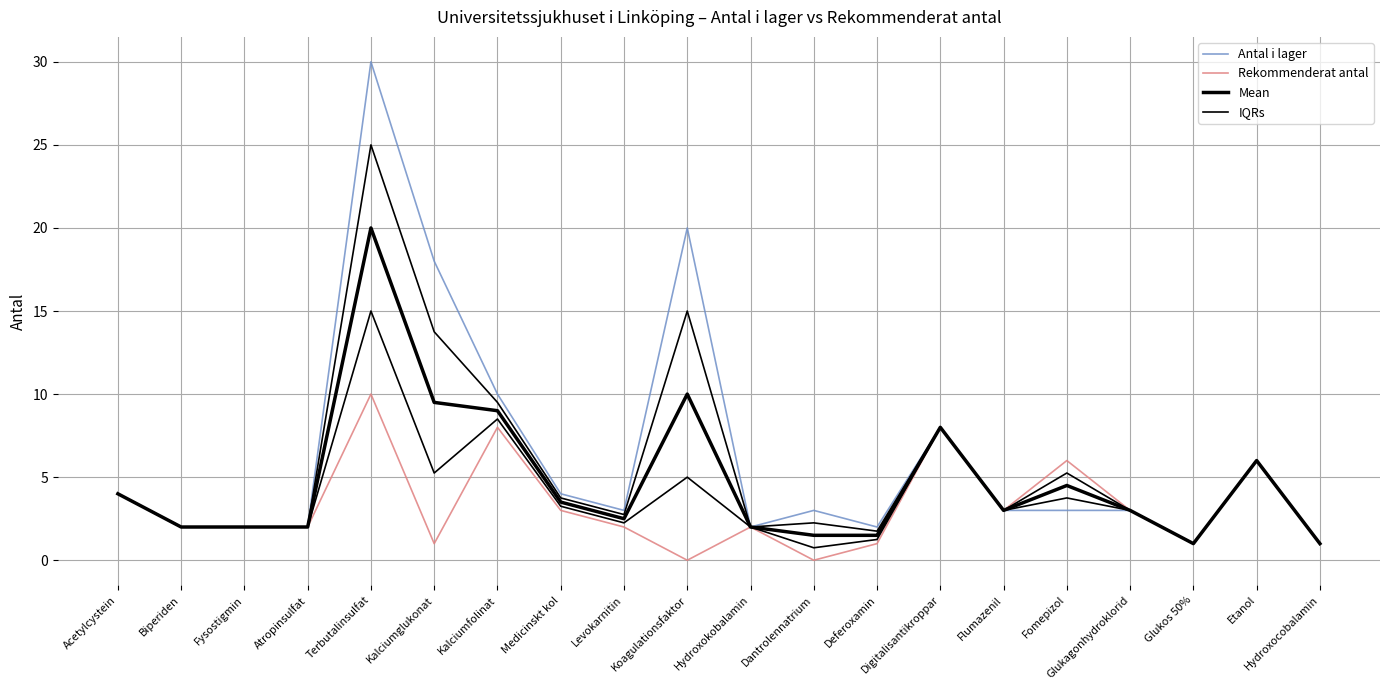

What is the difference between the highest and lowest values at Dantrolennatrium?

3.0